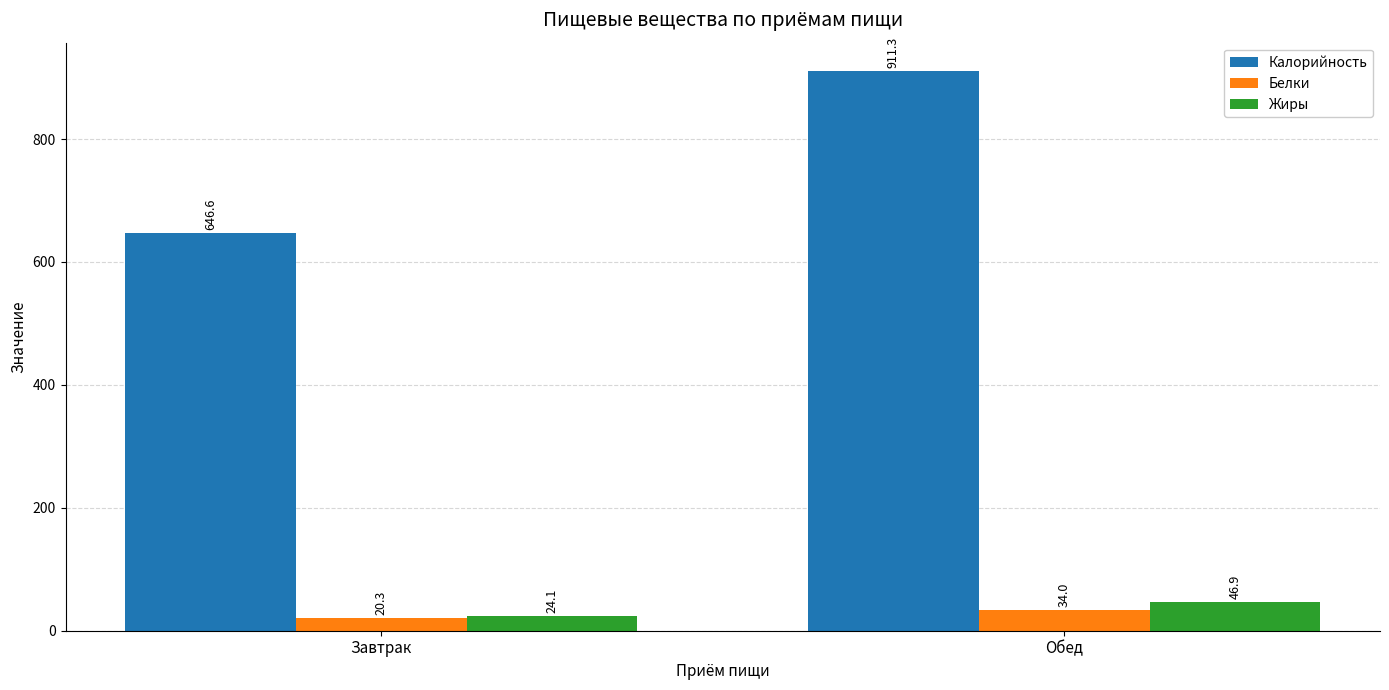

How many data points in Жиры are less than 46?

1